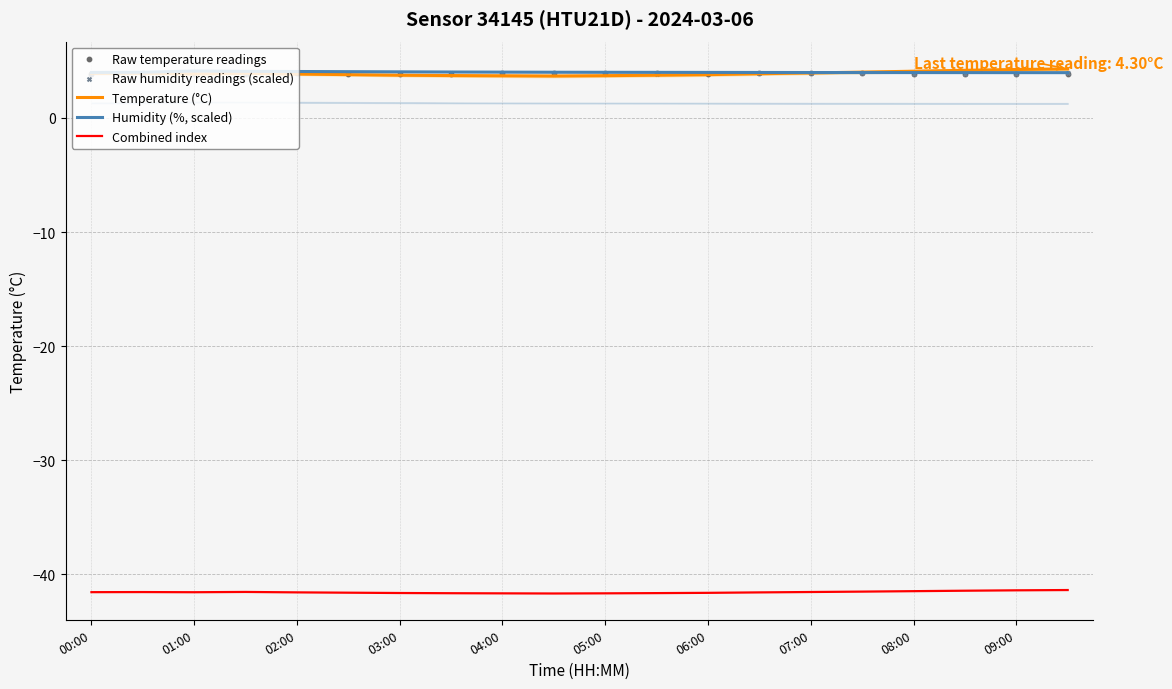

Which series reaches the minimum Y coordinate?

Combined index